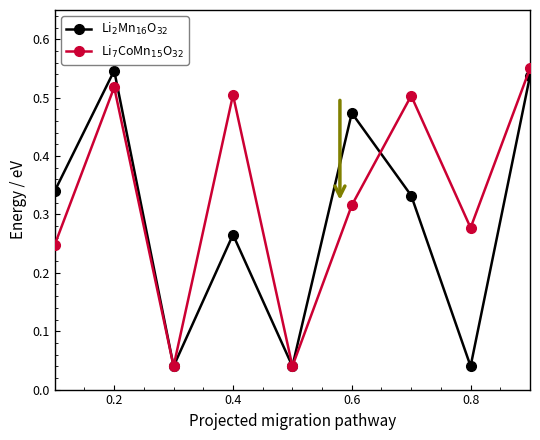

What is the average value of the Li$_2$Mn$_{16}$O$_{32}$ series?

0.3